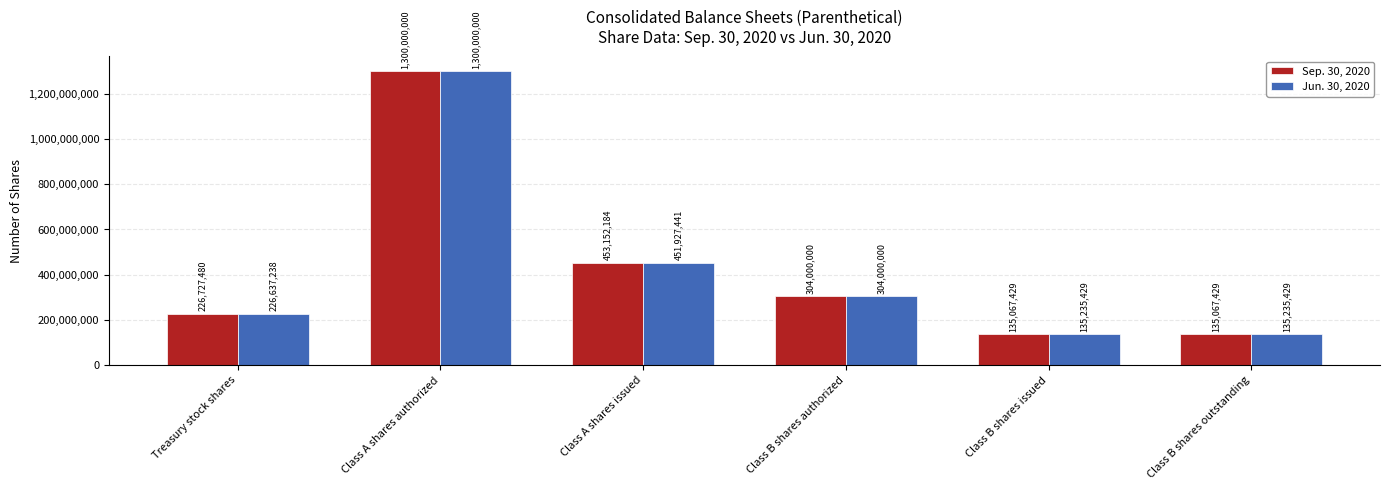

The Jun. 30, 2020 series shows 1714548515 at Class A shares authorized. True or false?

False